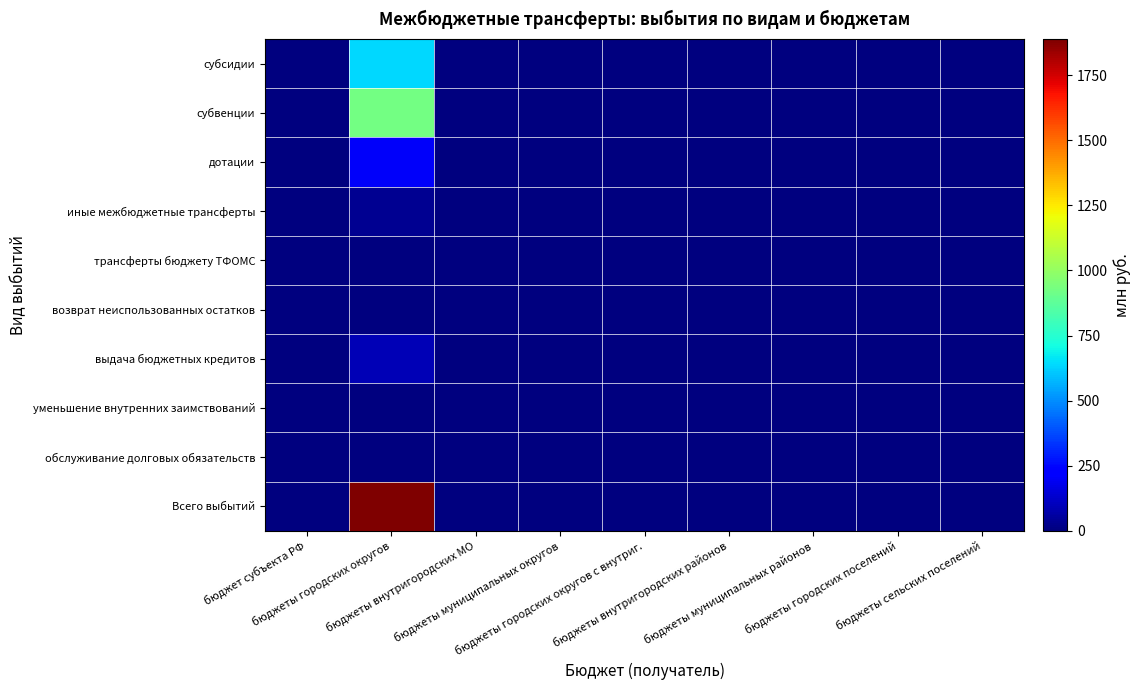

Reading left to right, transcribe all the data shown in this chart.

субсидии: бюджет субъекта РФ=0.0	бюджеты городских округов=640.5	бюджеты внутригородских МО=0.0	бюджеты муниципальных округов=0.0	бюджеты городских округов с внутриг.=0.0	бюджеты внутригородских районов=0.0	бюджеты муниципальных районов=0.0	бюджеты городских поселений=0.0	бюджеты сельских поселений=0.0
субвенции: бюджет субъекта РФ=0.0	бюджеты городских округов=924.0	бюджеты внутригородских МО=0.0	бюджеты муниципальных округов=0.0	бюджеты городских округов с внутриг.=0.0	бюджеты внутригородских районов=0.0	бюджеты муниципальных районов=0.0	бюджеты городских поселений=0.0	бюджеты сельских поселений=0.0
дотации: бюджет субъекта РФ=0.0	бюджеты городских округов=201.0	бюджеты внутригородских МО=0.0	бюджеты муниципальных округов=0.0	бюджеты городских округов с внутриг.=0.0	бюджеты внутригородских районов=0.0	бюджеты муниципальных районов=0.0	бюджеты городских поселений=0.0	бюджеты сельских поселений=0.0
иные межбюджетные трансферты: бюджет субъекта РФ=0.0	бюджеты городских округов=34.0	бюджеты внутригородских МО=0.0	бюджеты муниципальных округов=0.0	бюджеты городских округов с внутриг.=0.0	бюджеты внутригородских районов=0.0	бюджеты муниципальных районов=0.0	бюджеты городских поселений=0.0	бюджеты сельских поселений=0.0
трансферты бюджету ТФОМС: бюджет субъекта РФ=0.0	бюджеты городских округов=0.0	бюджеты внутригородских МО=0.0	бюджеты муниципальных округов=0.0	бюджеты городских округов с внутриг.=0.0	бюджеты внутригородских районов=0.0	бюджеты муниципальных районов=0.0	бюджеты городских поселений=0.0	бюджеты сельских поселений=0.0
возврат неиспользованных остатков: бюджет субъекта РФ=0.0	бюджеты городских округов=0.0	бюджеты внутригородских МО=0.0	бюджеты муниципальных округов=0.0	бюджеты городских округов с внутриг.=0.0	бюджеты внутригородских районов=0.0	бюджеты муниципальных районов=0.0	бюджеты городских поселений=0.0	бюджеты сельских поселений=0.0
выдача бюджетных кредитов: бюджет субъекта РФ=0.0	бюджеты городских округов=90.0	бюджеты внутригородских МО=0.0	бюджеты муниципальных округов=0.0	бюджеты городских округов с внутриг.=0.0	бюджеты внутригородских районов=0.0	бюджеты муниципальных районов=0.0	бюджеты городских поселений=0.0	бюджеты сельских поселений=0.0
уменьшение внутренних заимствований: бюджет субъекта РФ=0.0	бюджеты городских округов=0.0	бюджеты внутригородских МО=0.0	бюджеты муниципальных округов=0.0	бюджеты городских округов с внутриг.=0.0	бюджеты внутригородских районов=0.0	бюджеты муниципальных районов=0.0	бюджеты городских поселений=0.0	бюджеты сельских поселений=0.0
обслуживание долговых обязательств: бюджет субъекта РФ=0.0	бюджеты городских округов=0.0	бюджеты внутригородских МО=0.0	бюджеты муниципальных округов=0.0	бюджеты городских округов с внутриг.=0.0	бюджеты внутригородских районов=0.0	бюджеты муниципальных районов=0.0	бюджеты городских поселений=0.0	бюджеты сельских поселений=0.0
Всего выбытий: бюджет субъекта РФ=-0.6	бюджеты городских округов=1889.4	бюджеты внутригородских МО=0.0	бюджеты муниципальных округов=0.0	бюджеты городских округов с внутриг.=0.0	бюджеты внутригородских районов=0.0	бюджеты муниципальных районов=0.0	бюджеты городских поселений=0.0	бюджеты сельских поселений=0.0